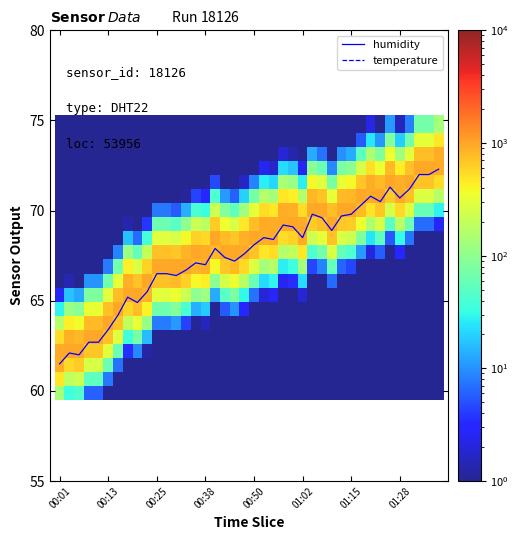

True or false: temperature and humidity cross at least once.

False